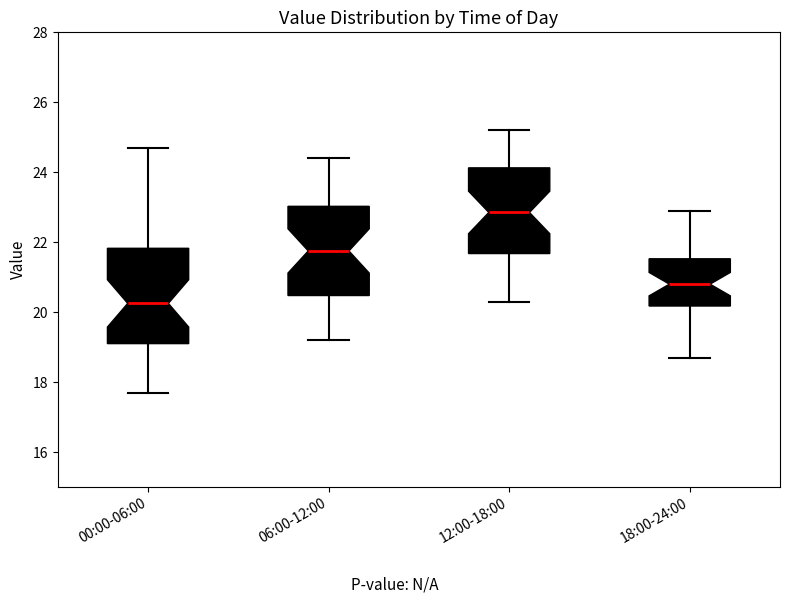

Where does the upper whisker of the box for 06:00-12:00 end on the y-axis? The values are not printed on the chart, so give them approximately, as read against the axis.

24.4